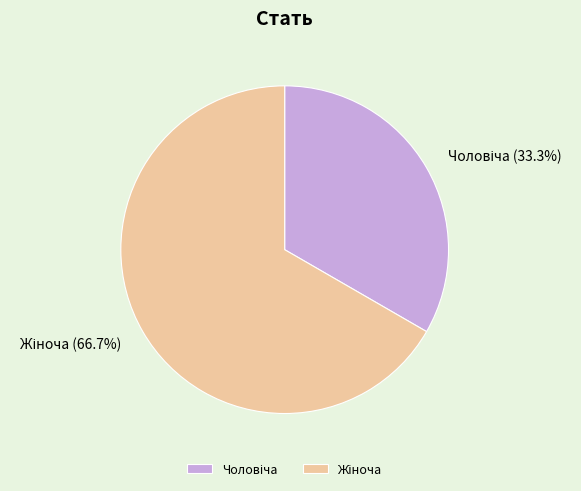

How many segments does this pie chart have?

2